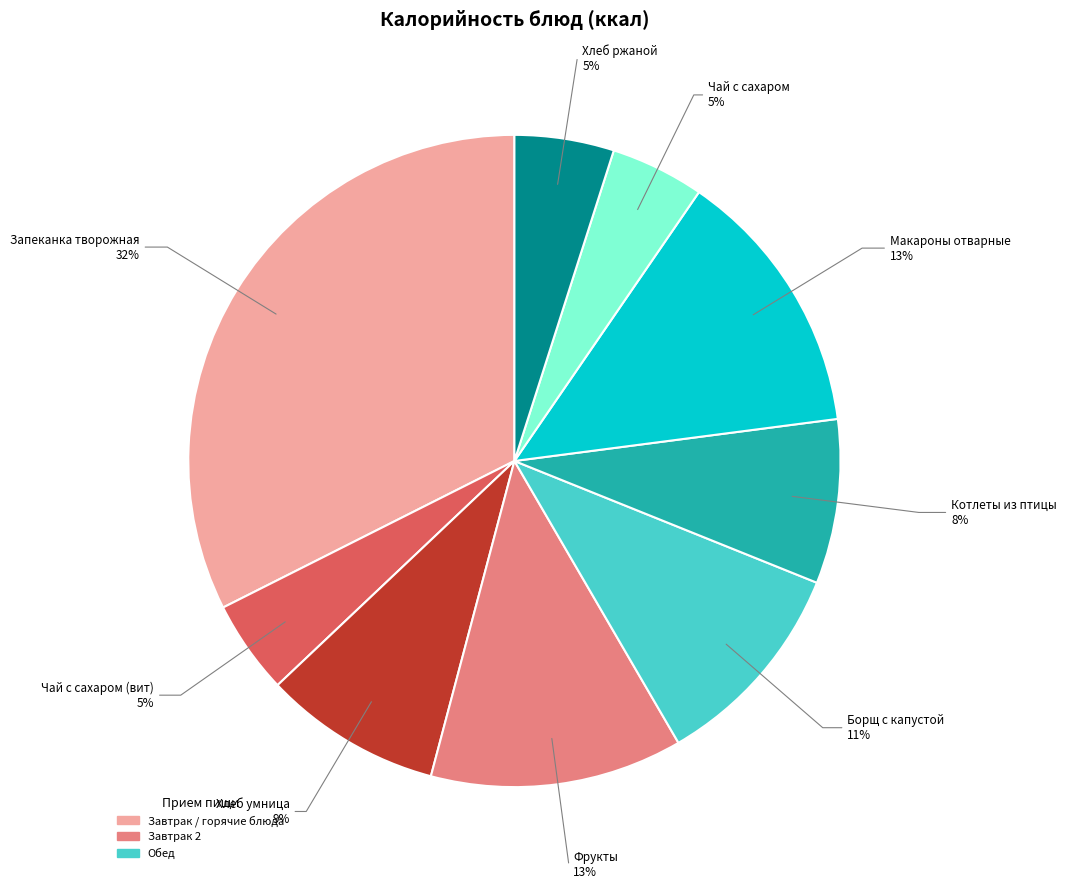

How many segments does this pie chart have?

9